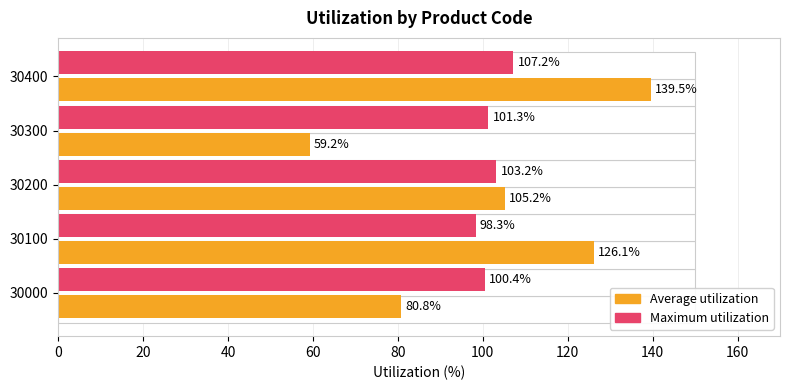

How many groups of bars are there?

5